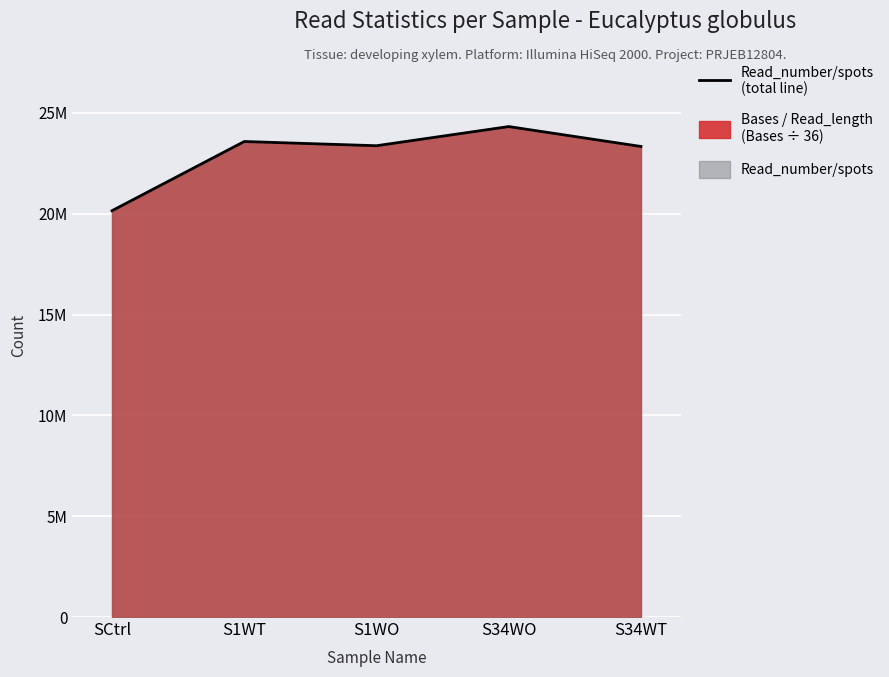

Which has a higher value, S1WO or S34WO?

S34WO